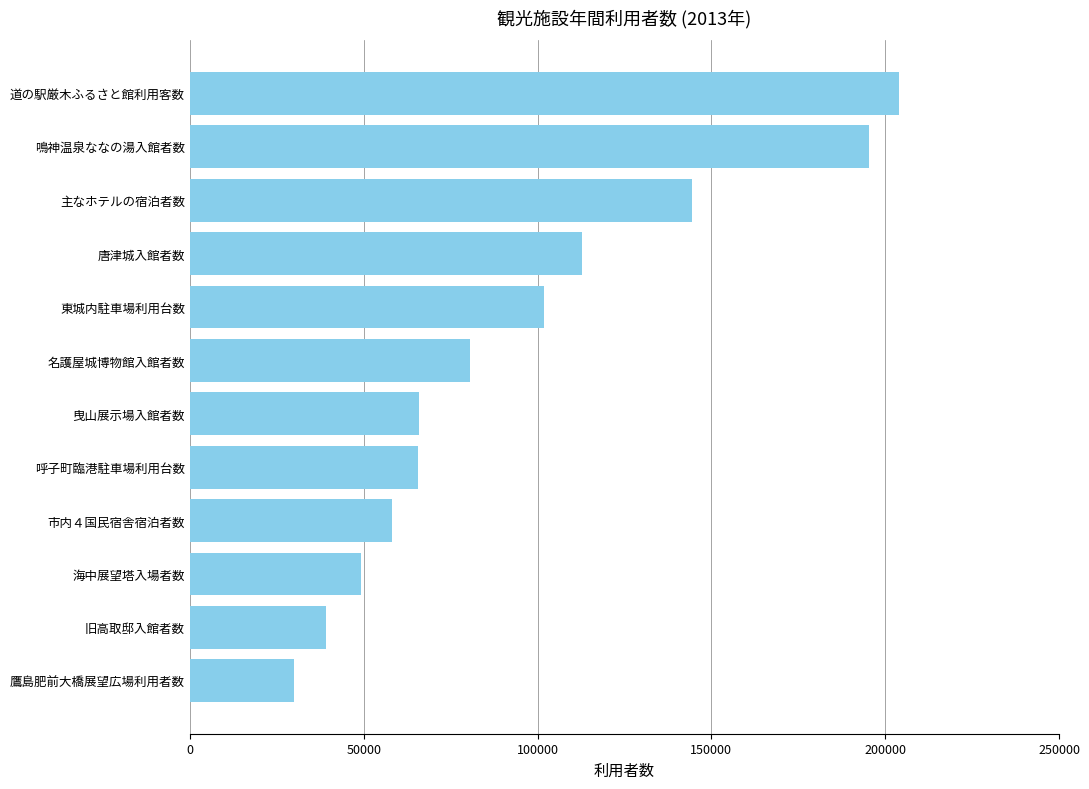

What is the approximate value at 名護屋城博物館入館者数?

80636